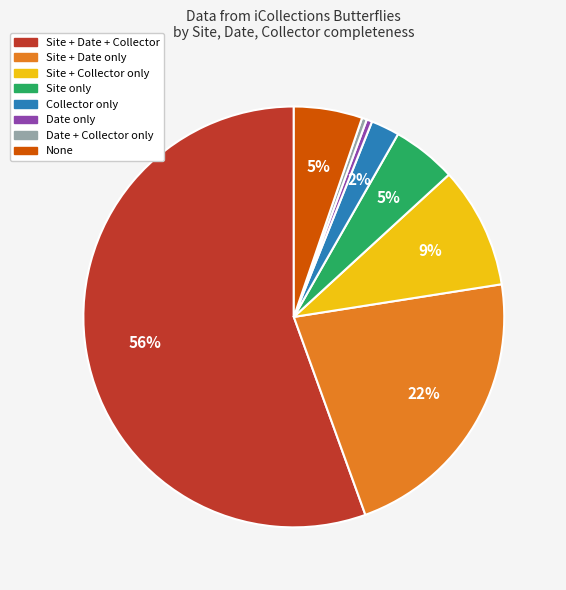

How many slices are in this pie chart?

8